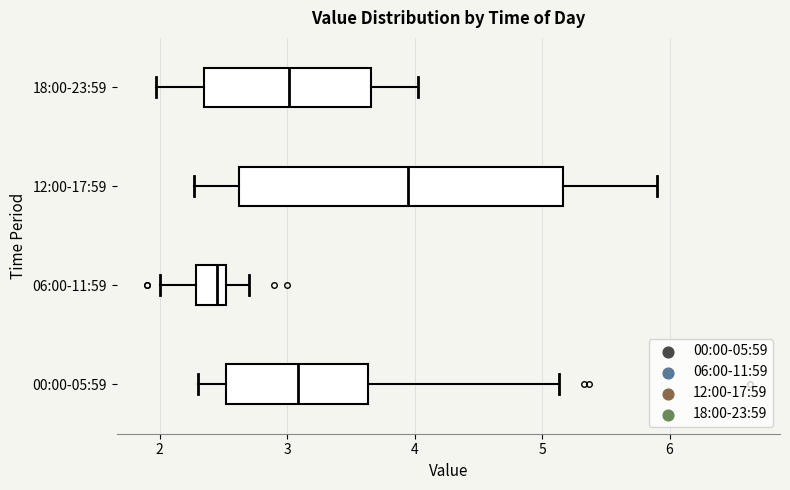

Reading bottom to top, read every box against the x-axis: the position of its median line, the range the box covers, and the ends of its whiskers. The values are not printed on the chart, so give them approximately, as read against the axis.

00:00-05:59: median 3.1, box 2.5 to 3.6, whiskers 2.3 to 5.1
06:00-11:59: median 2.5 (just left of the box's right edge), box 2.3 to 2.5, whiskers 2.0 to 2.7
12:00-17:59: median 4.0, box 2.6 to 5.2, whiskers 2.3 to 5.9
18:00-23:59: median 3.0, box 2.3 to 3.7, whiskers 2.0 to 4.0